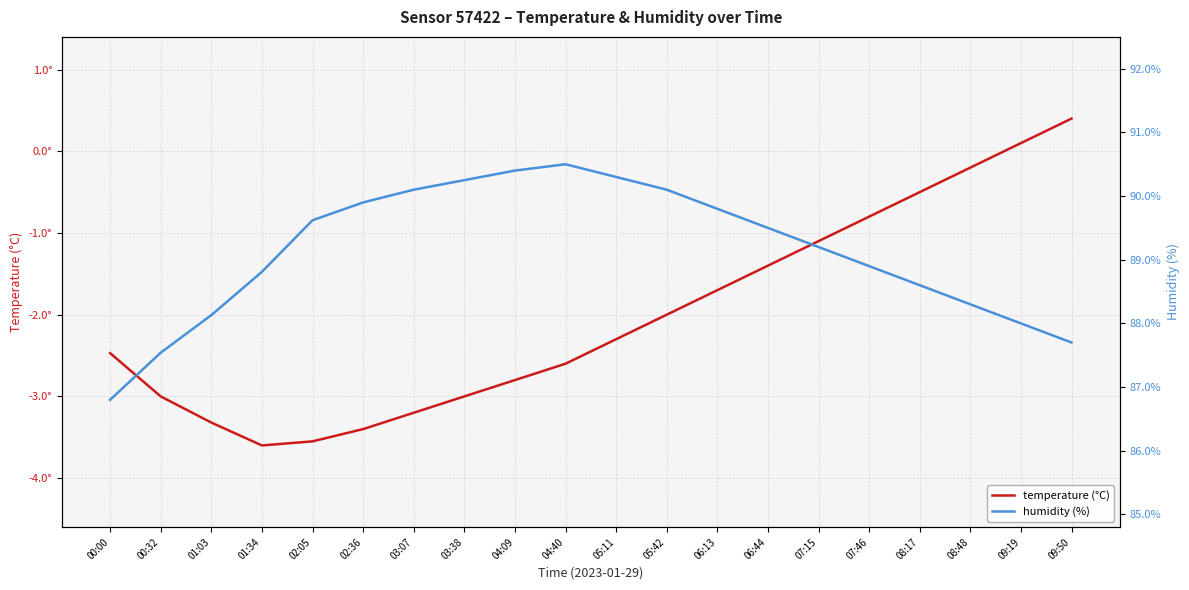

What is the difference between the highest and lowest values at 08:48?

88.5